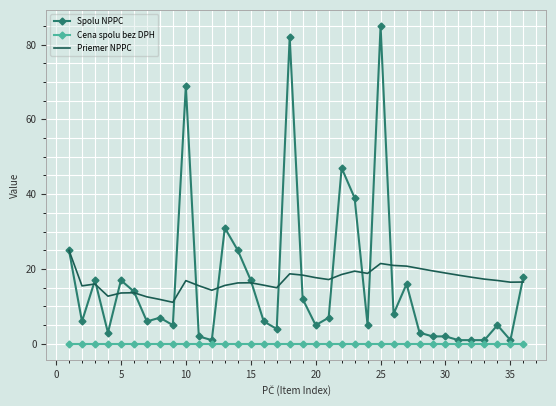

List the series in order of their peak value, lowest first.

Cena spolu bez DPH, Priemer NPPC, Spolu NPPC